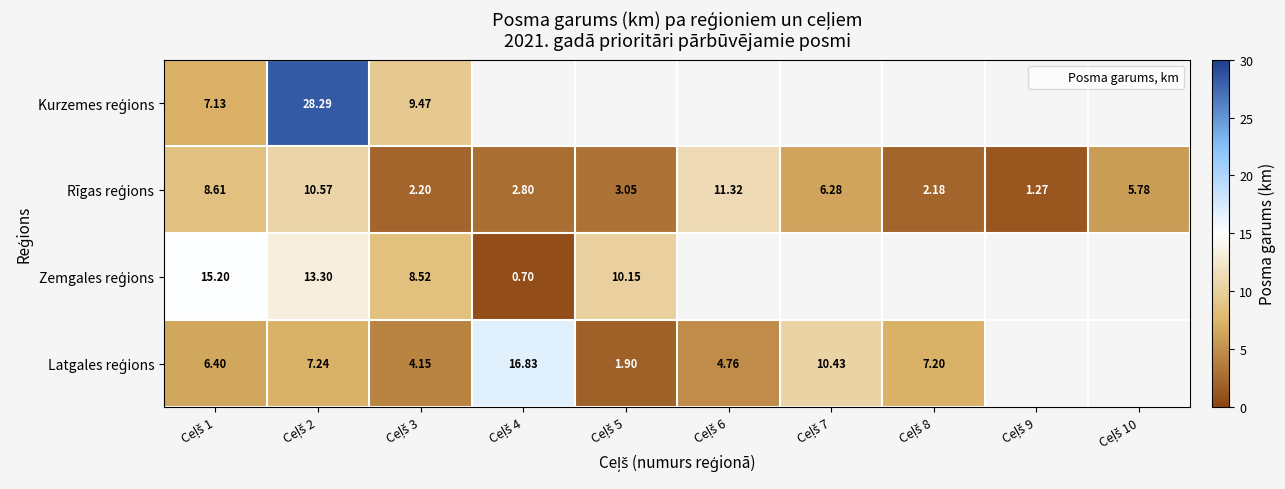

Which category has the lowest value in the Latgales reģions series?

Ceļš 5